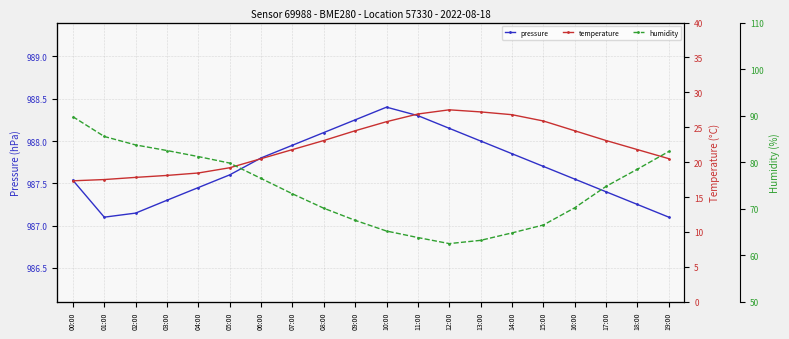

How many categories are shown in the chart?

20